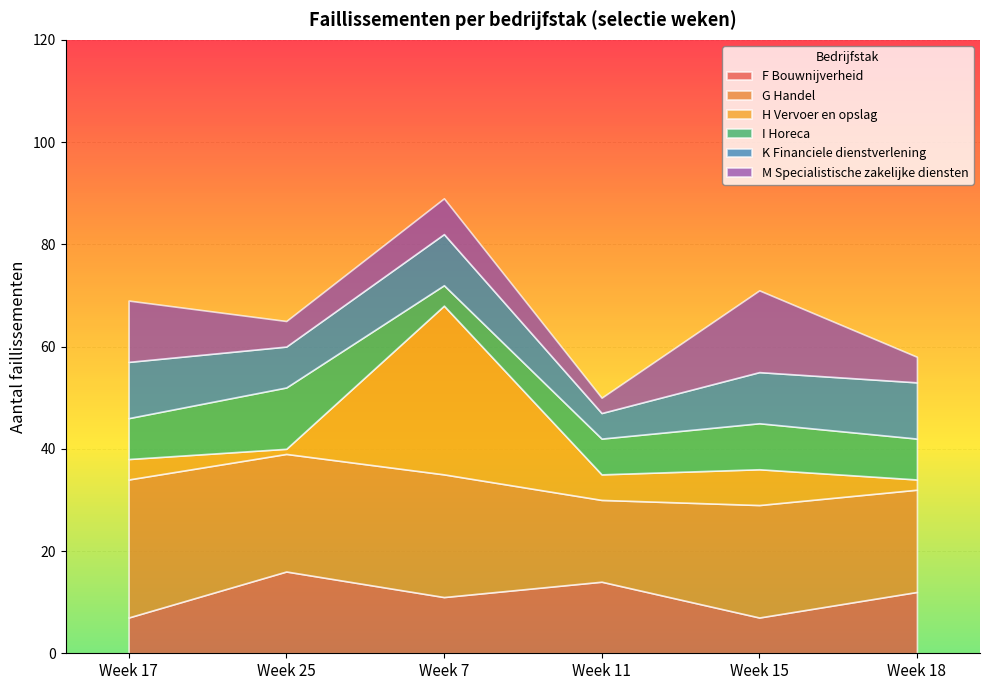

List the series in order of their peak value, lowest first.

K Financiele dienstverlening, I Horeca, F Bouwnijverheid, M Specialistische zakelijke diensten, G Handel, H Vervoer en opslag